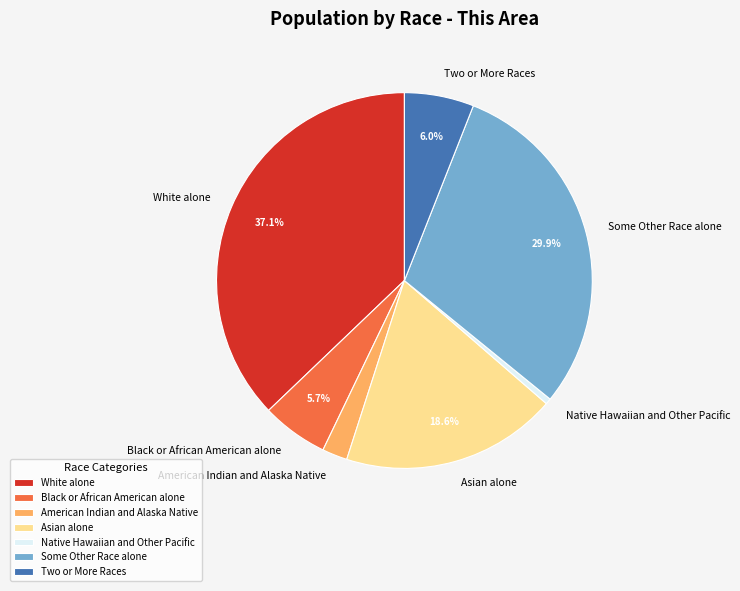

How many slices are in this pie chart?

7